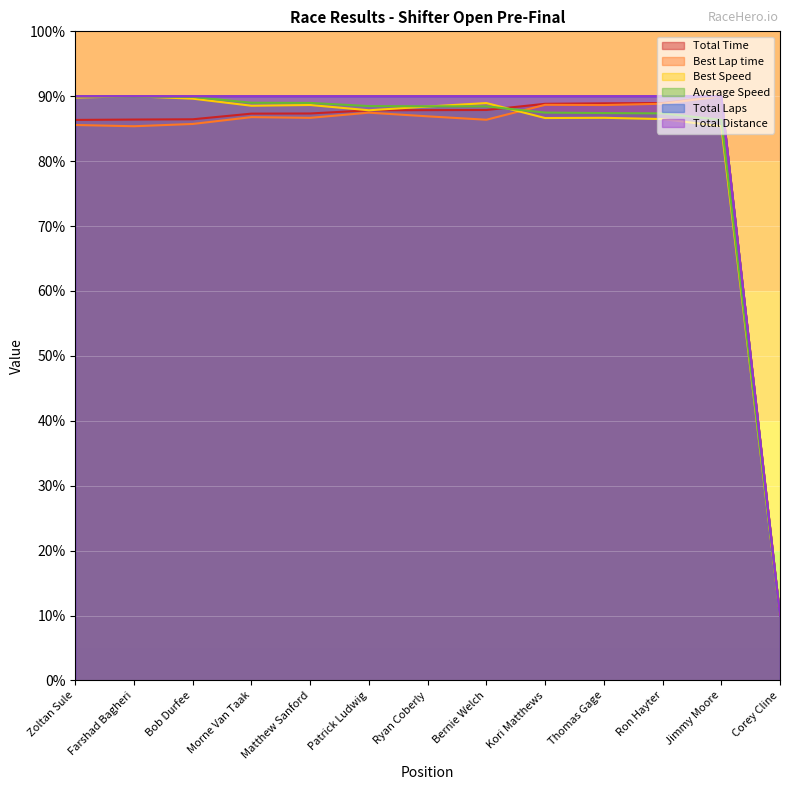

Does the chart display data point markers on the line(s)?

No